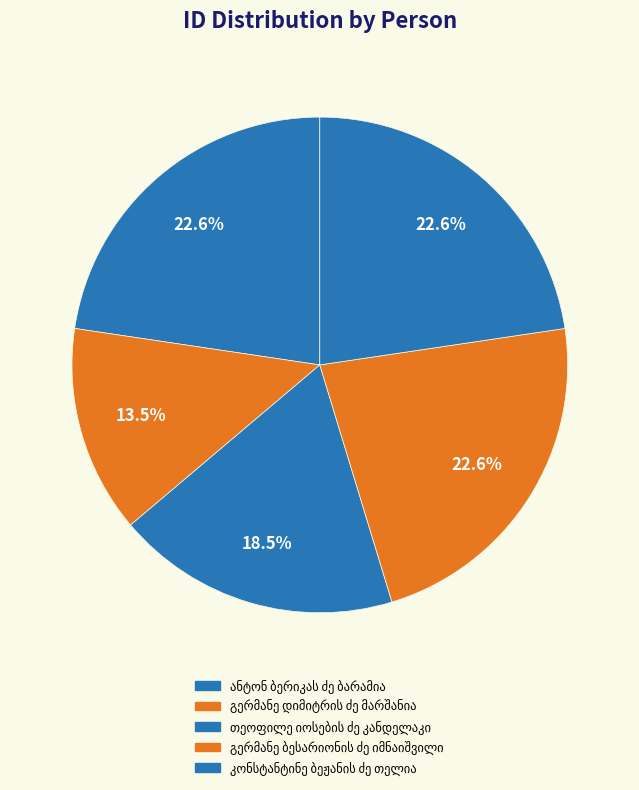

How many segments does this pie chart have?

5